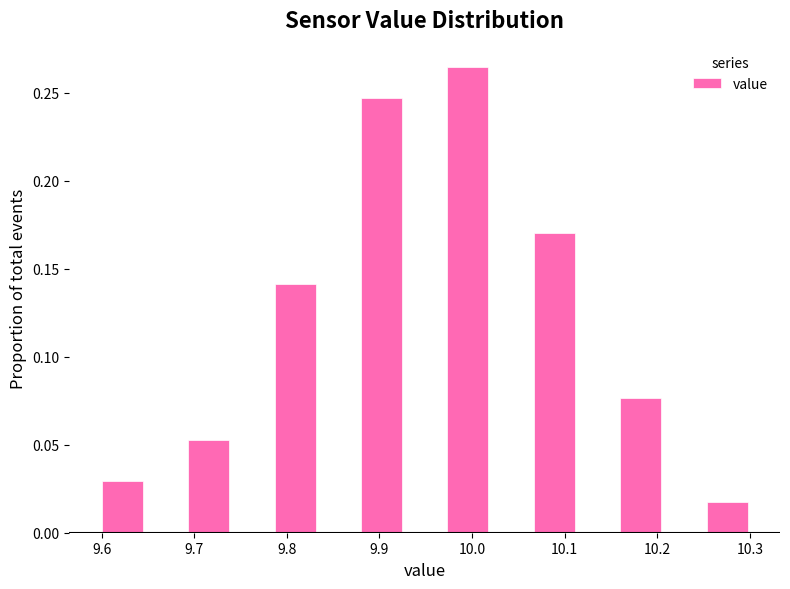

Reading left to right, transcribe this chart: for each bar, give the range it covers on the x-axis and its height. Neither the bar edges nor the heights are printed on the chart, so give them approximately, as read against the axes.

9.60 to 9.65: 0.030
9.65 to 9.69: 0
9.69 to 9.74: 0.055
9.74 to 9.79: 0
9.79 to 9.83: 0.140
9.83 to 9.88: 0
9.88 to 9.93: 0.245
9.93 to 9.97: 0
9.97 to 10.02: 0.265
10.02 to 10.07: 0
10.07 to 10.11: 0.170
10.11 to 10.16: 0
10.16 to 10.21: 0.075
10.21 to 10.25: 0
10.25 to 10.30: 0.020